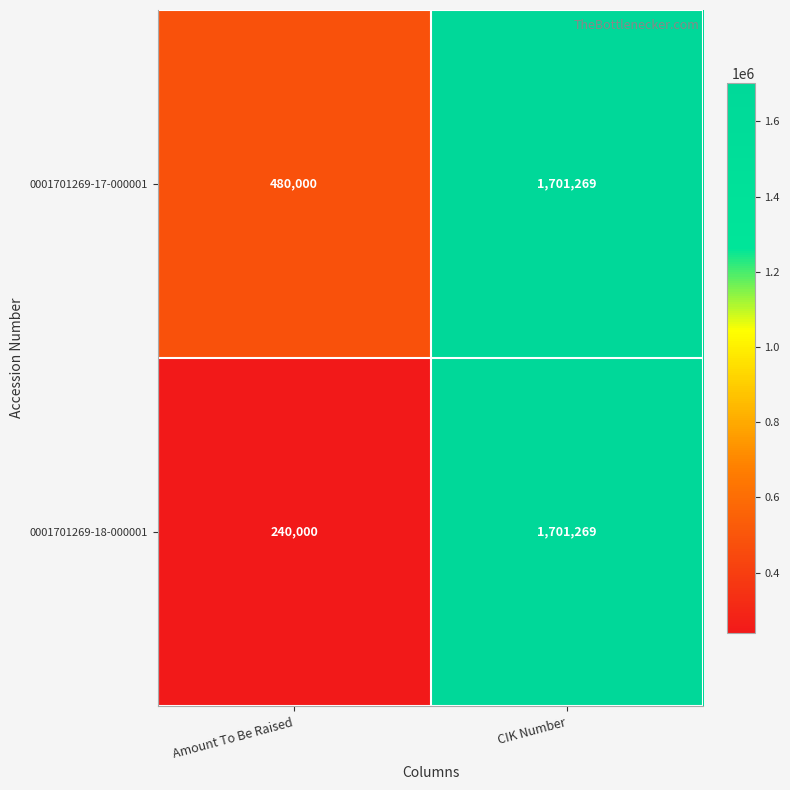

True or false: 0001701269-17-000001 has a value of 863122 at CIK Number.

False